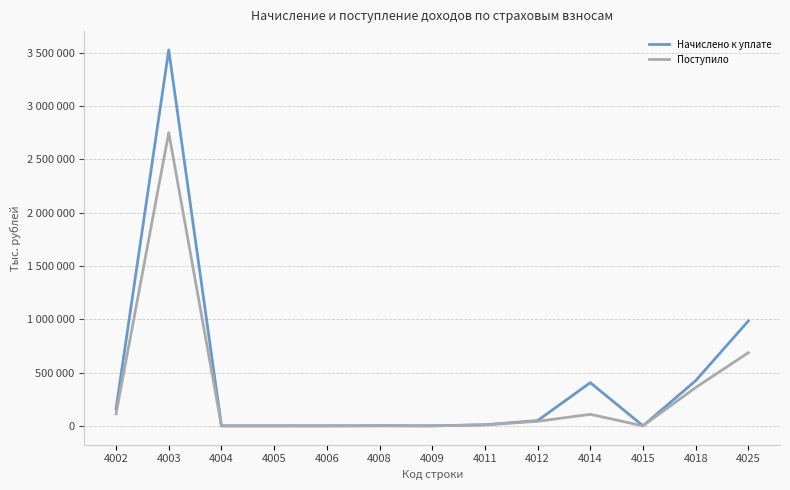

What is the spread (max minus min) of values at 4009?

388